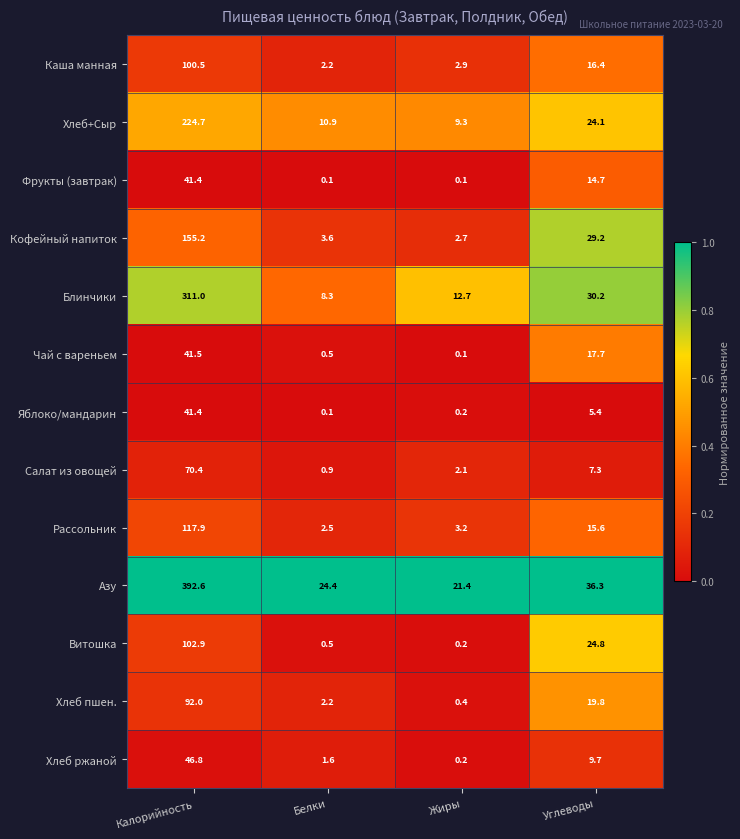

What is the difference between the maximum and minimum values in the Рассольник series?

115.4